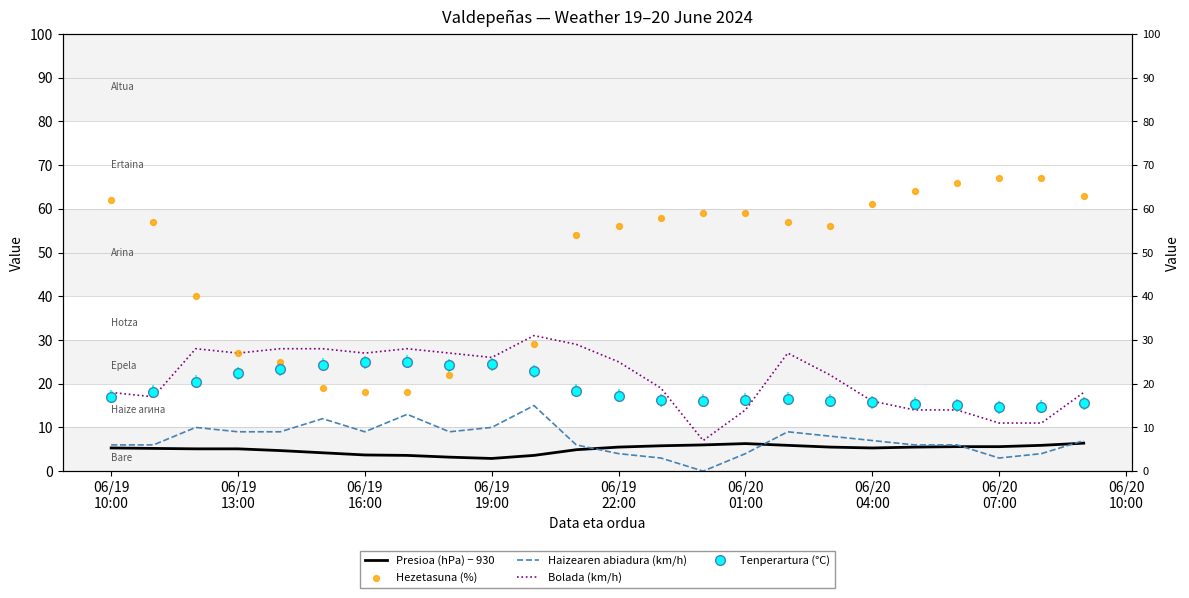

At how many categories does at least one series exceed 9?

24